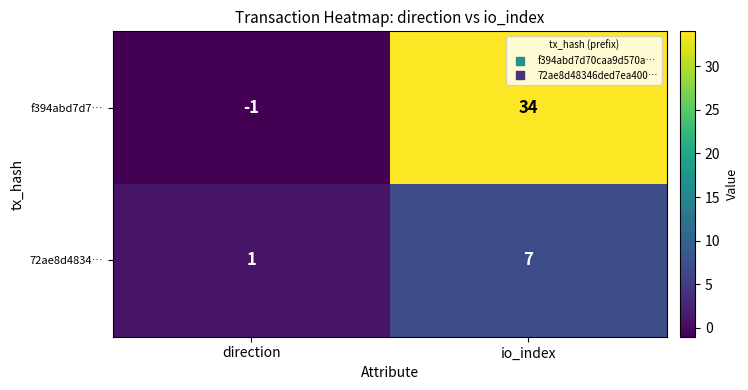

What is the greatest value displayed?

34